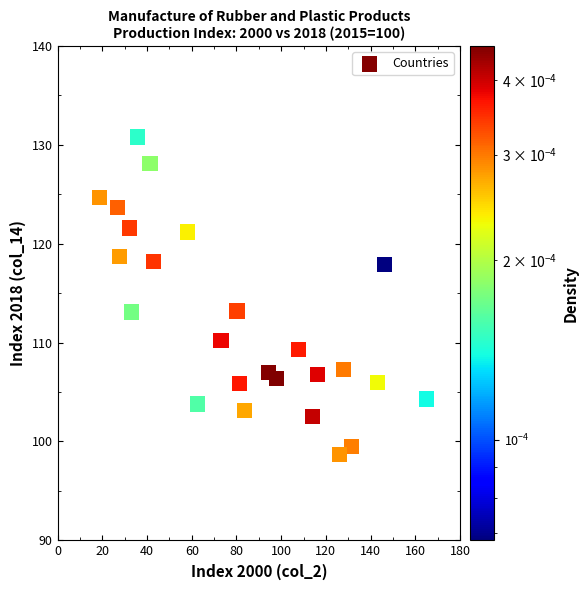

What is the range of Y values (max minus min)?

32.1